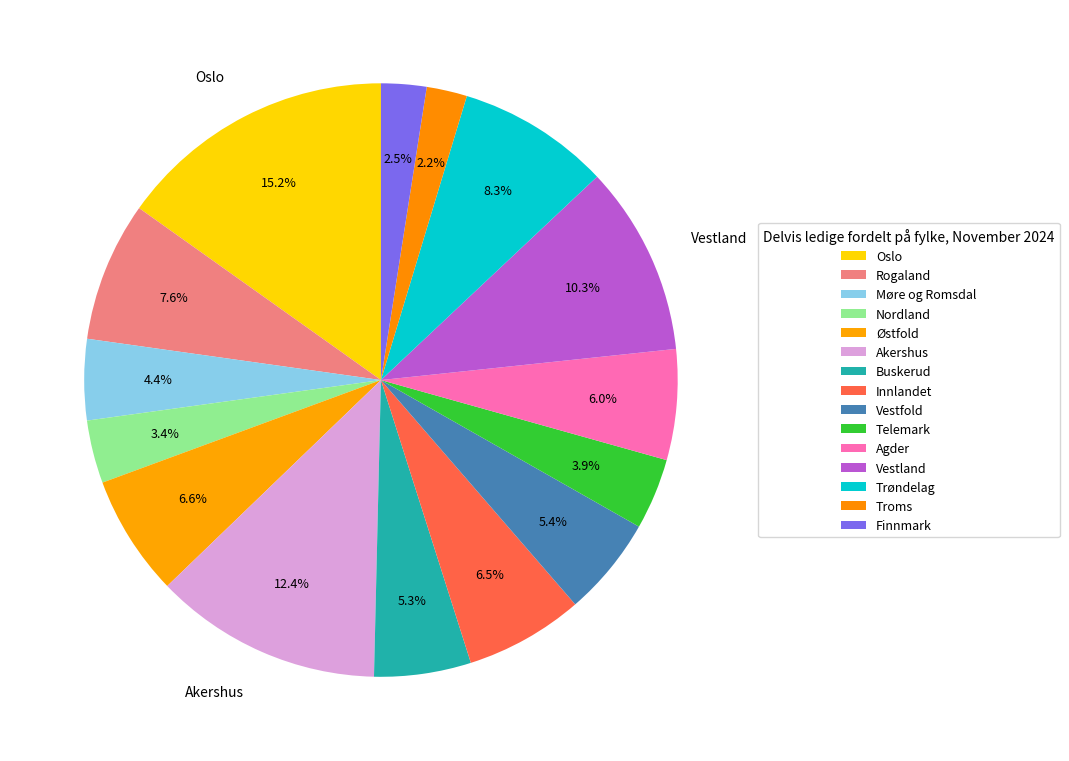

Is it true that Agder is 12% of the pie?

False